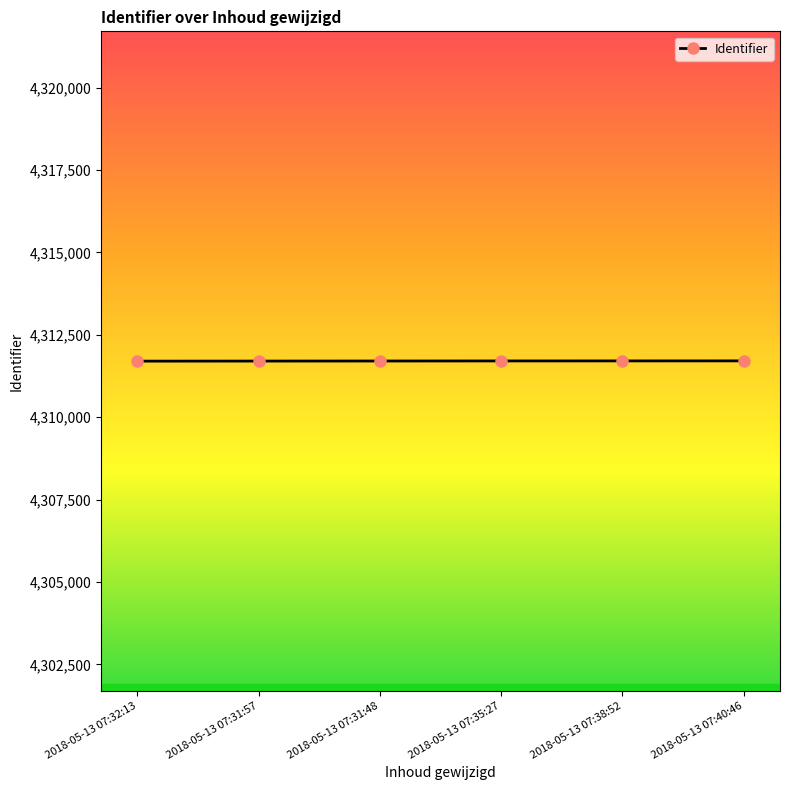

The value at 2018-05-13 07:31:48 is 4311706. True or false?

True